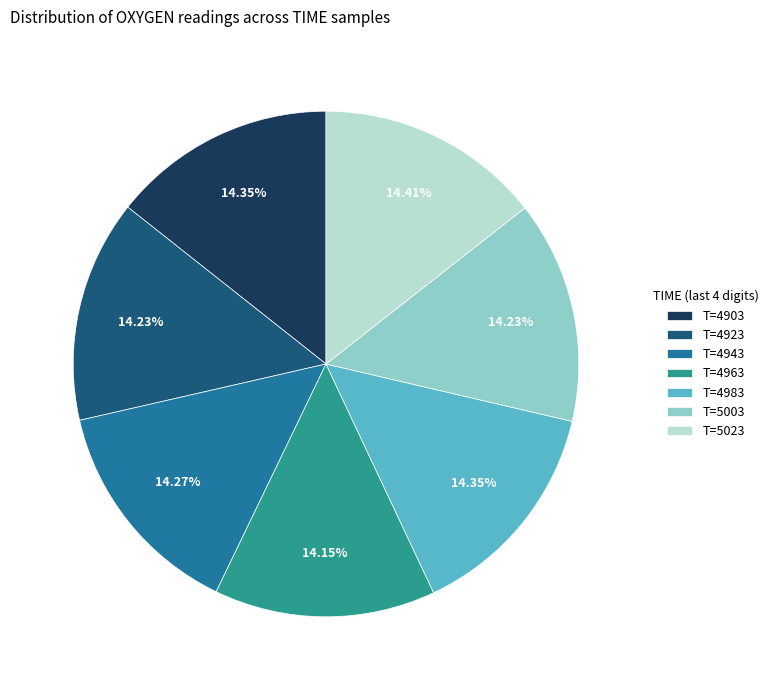

Approximately how many times larger is the value at T=5003 compared to T=5023?

1.0